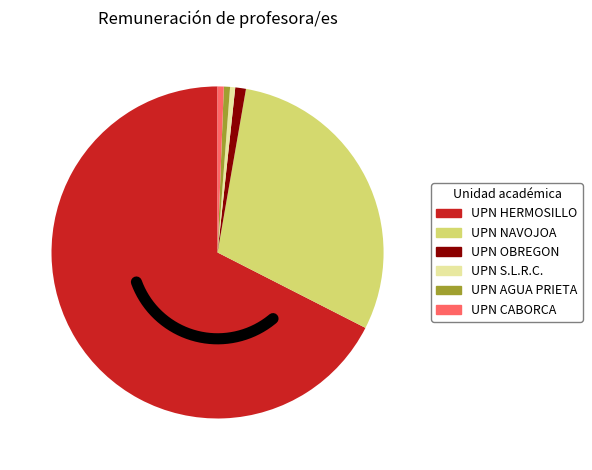

To the nearest percent, what is the difference between the largest and smallest slice percentages?

67%